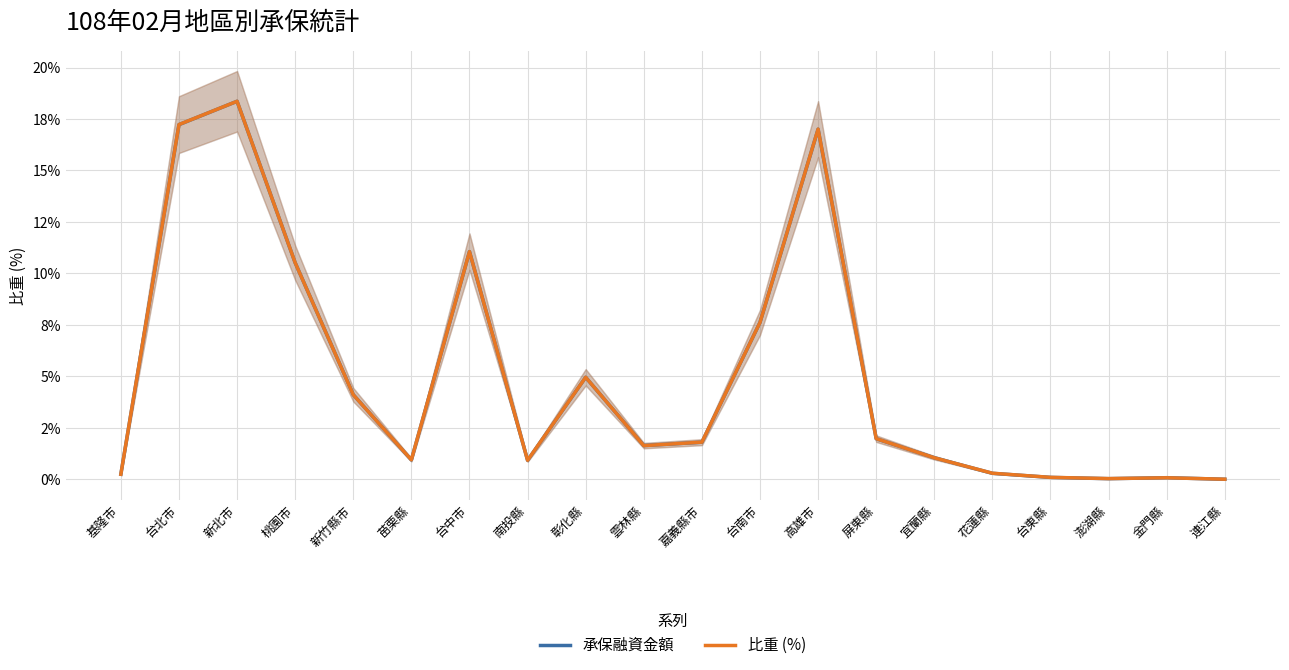

How many categories are shown in the chart?

20